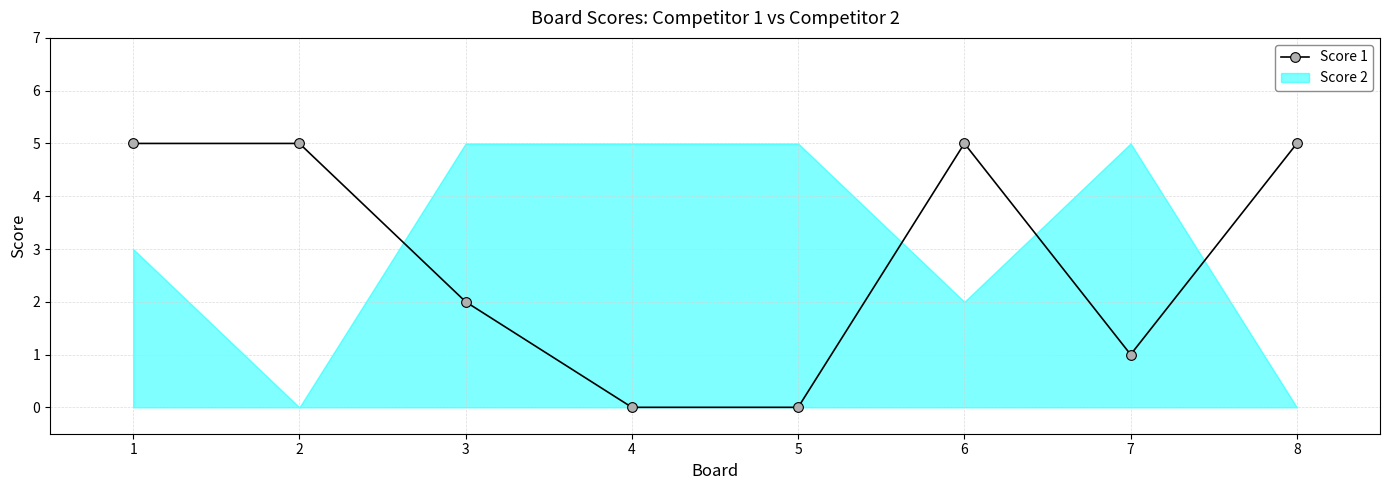

What is the ratio of the value at 6 to the value at 8?

1.0